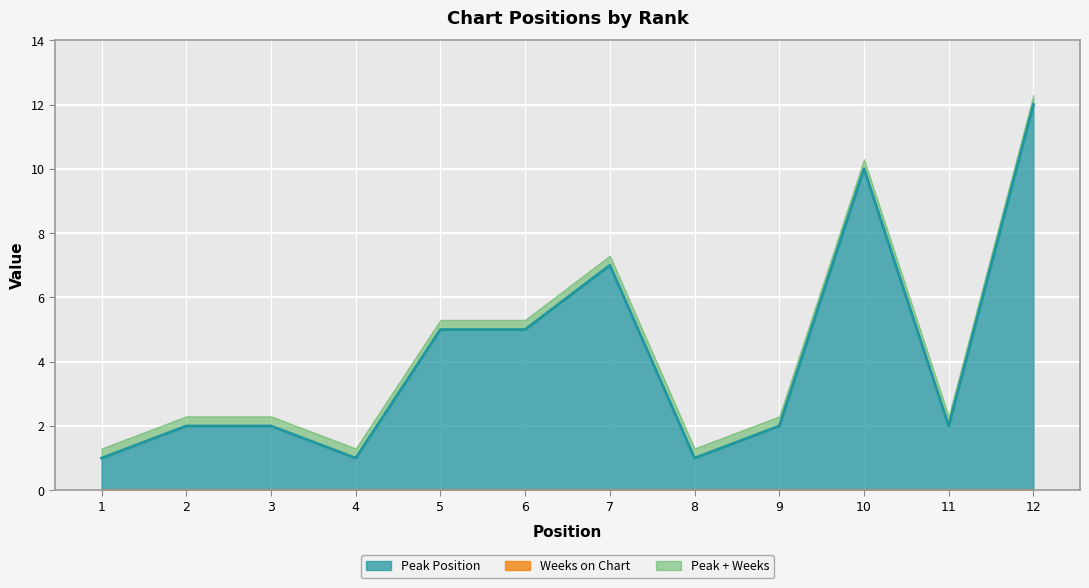

What is the change in value from 6 to 9?

-3